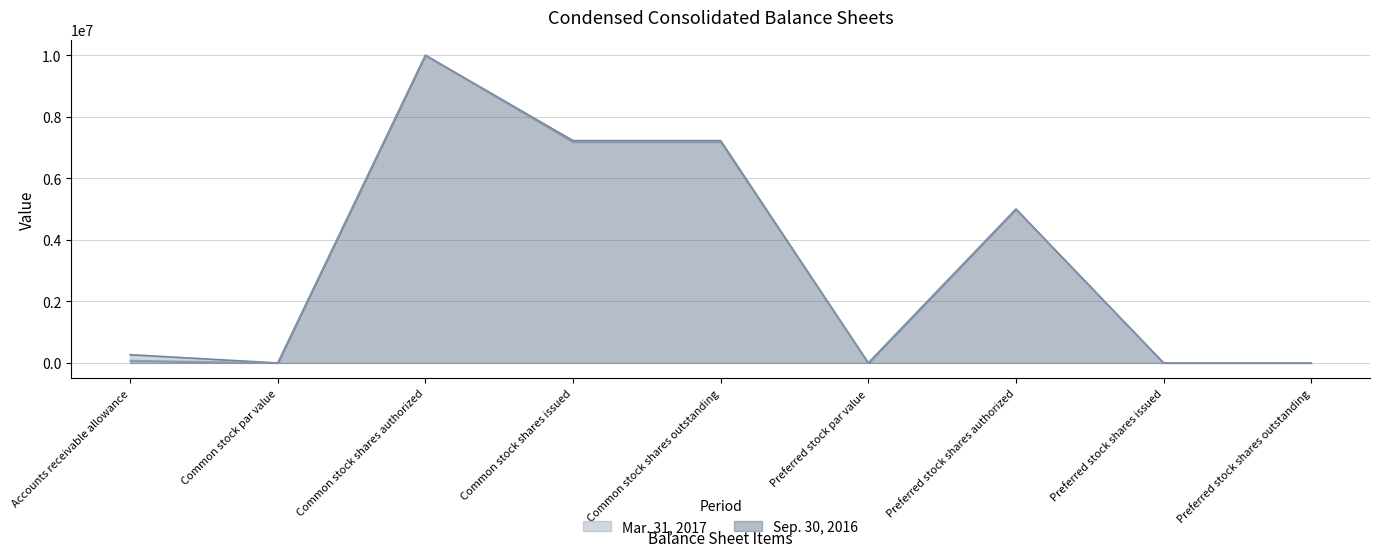

What are all the series names shown in the legend?

Mar. 31, 2017, Sep. 30, 2016